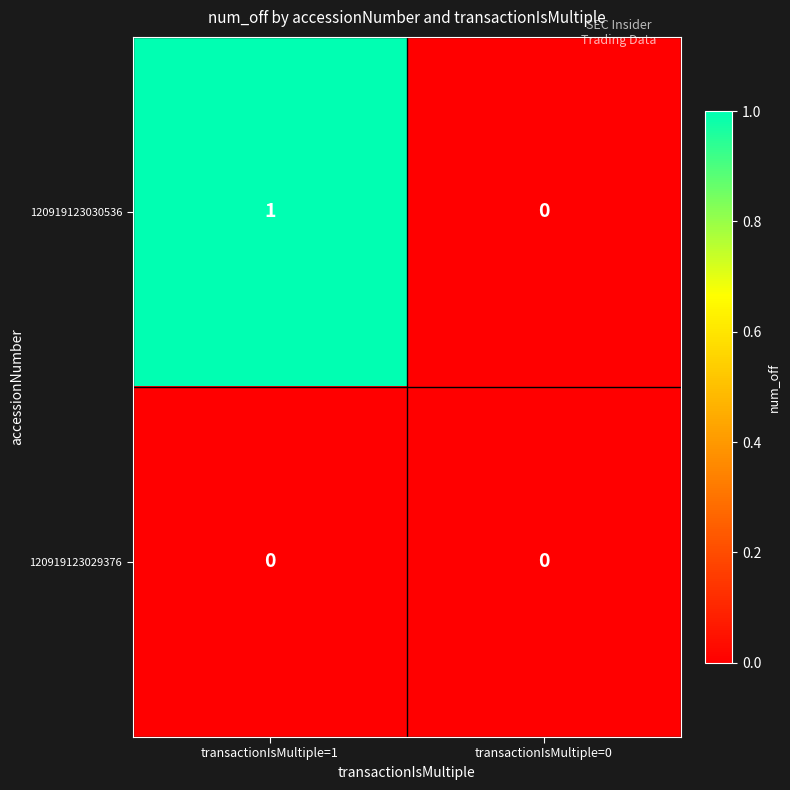

Where is 120919123030536 nearest to the value 0?

transactionIsMultiple=0